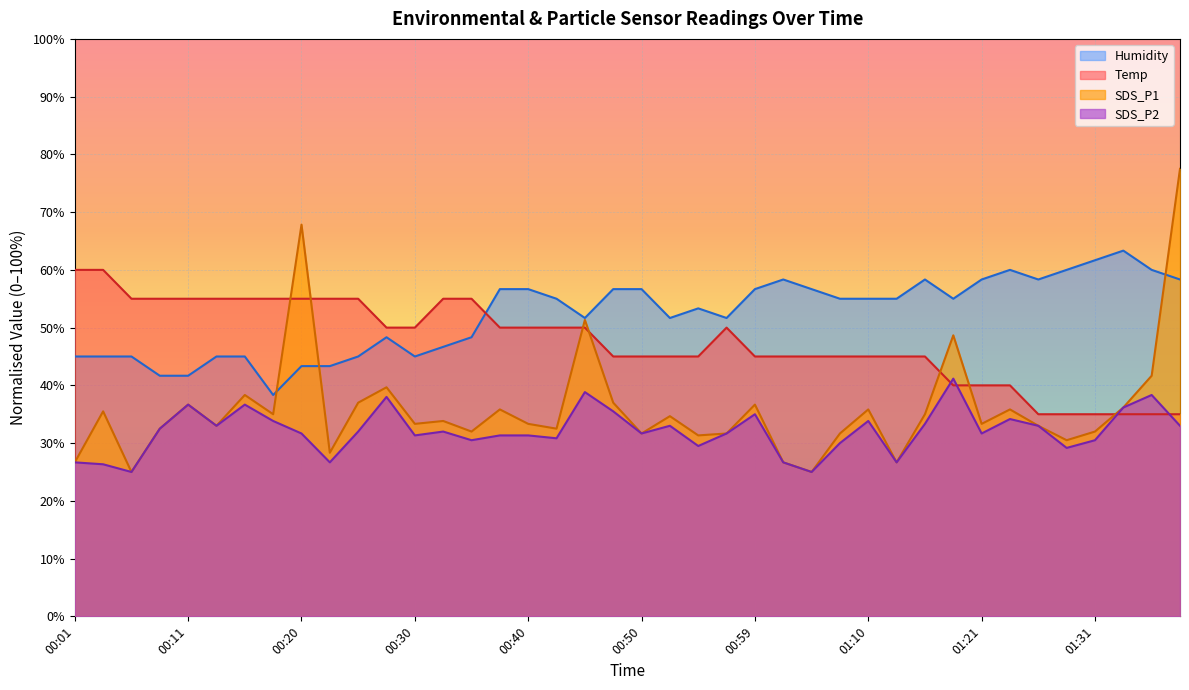

At which label is SDS_P2 closest to 33?

00:13